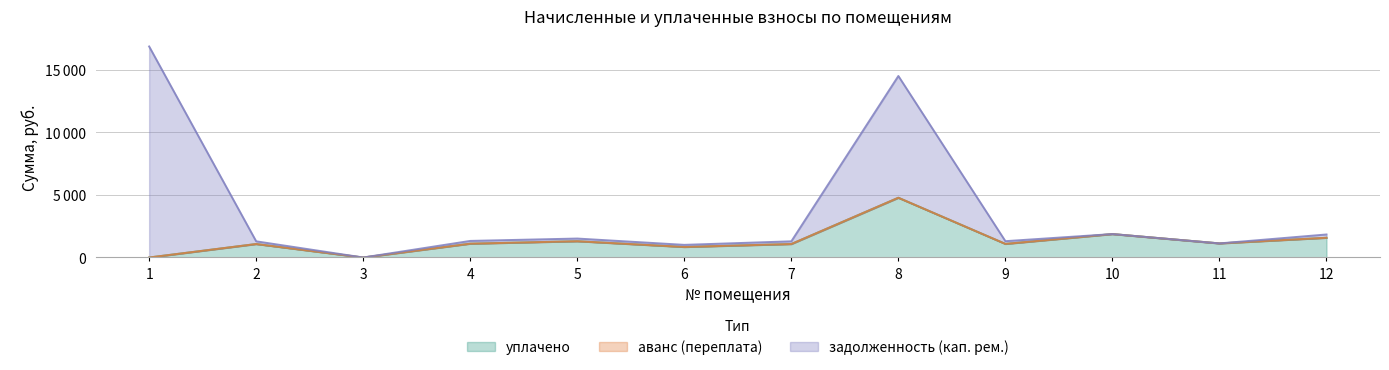

What is the difference between the задолженность (кап. рем.) values at 5 and 8?

9505.7